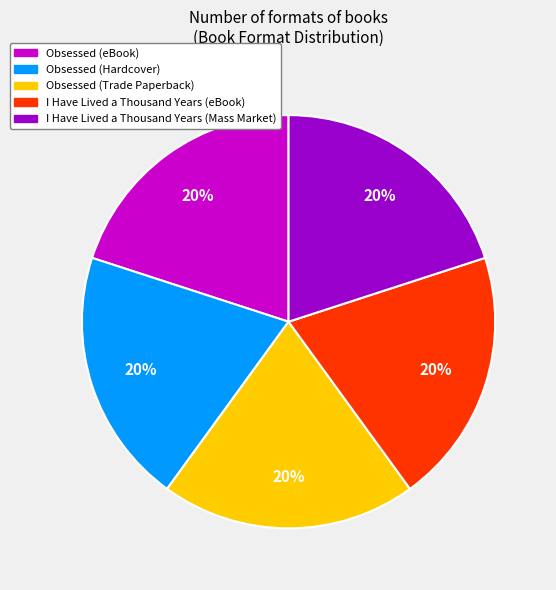

Does Obsessed (Trade Paperback) account for over 50% of the chart?

No